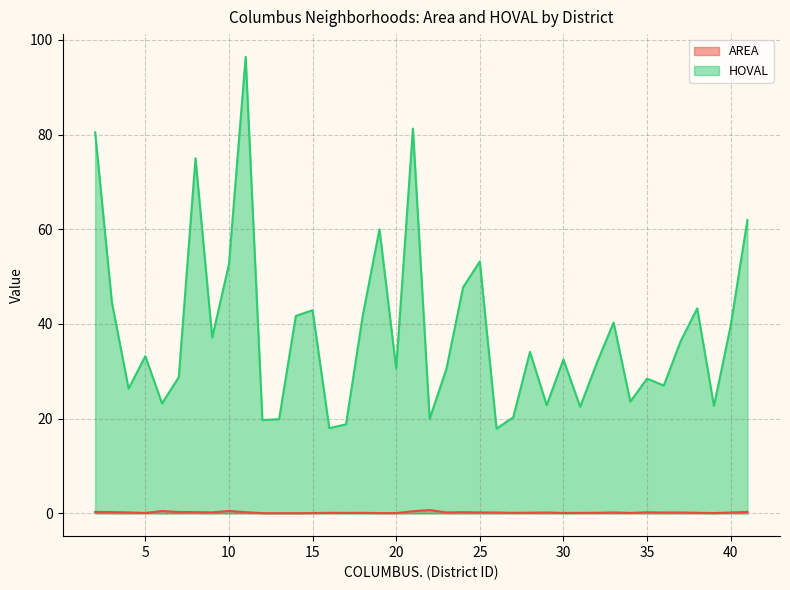

At which category is the sum across all series the highest?

11